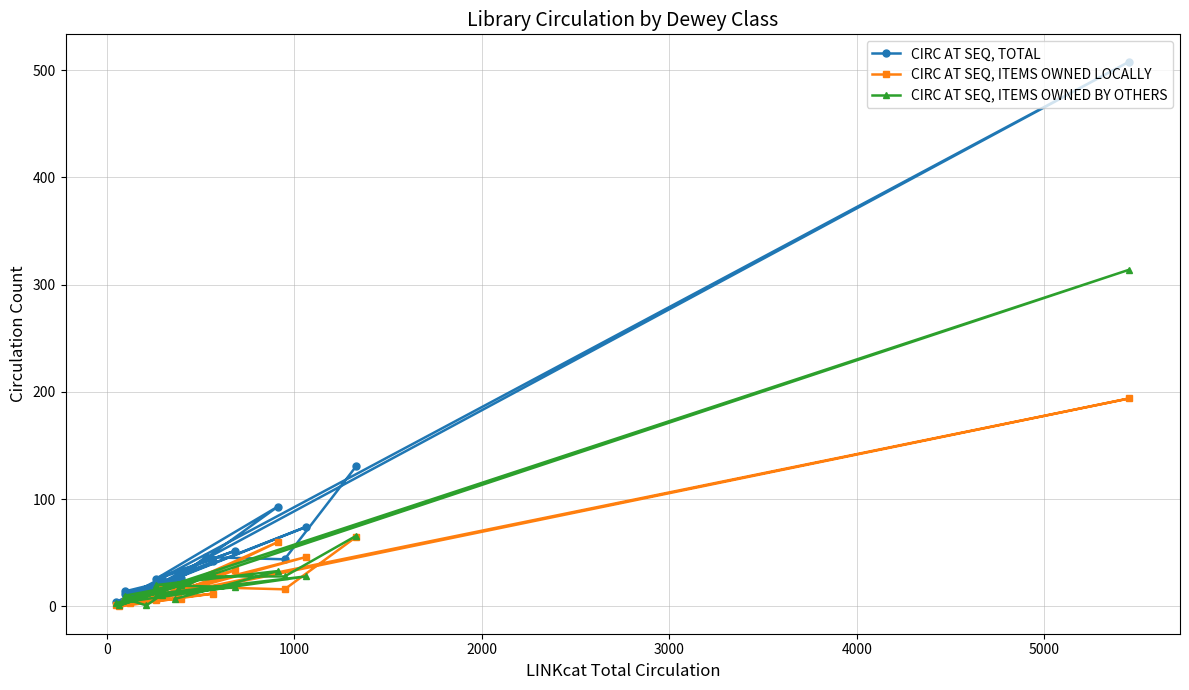

What is the maximum value shown in the chart?

508